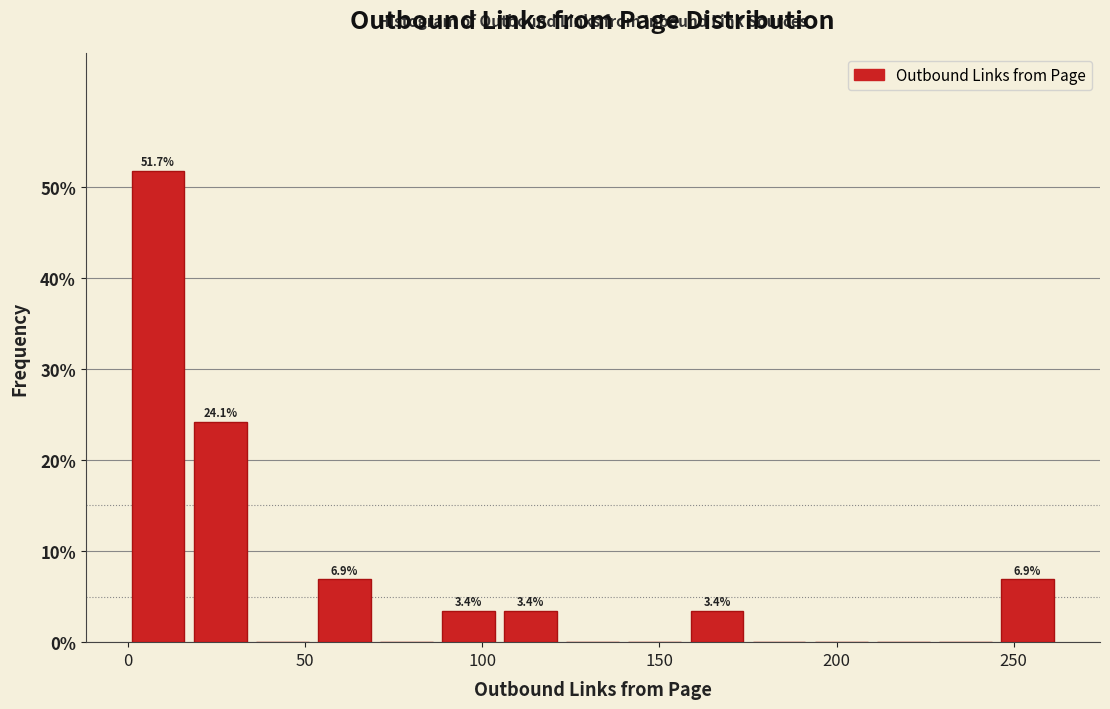

Around what value on the x-axis is the tallest bar? Give the approximate position of its centre, as read against the axis.

10